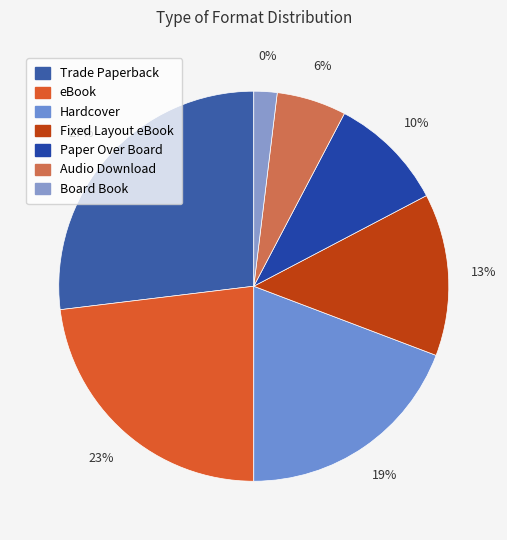

What is the ratio of the value at Audio Download to the value at Paper Over Board?

0.6